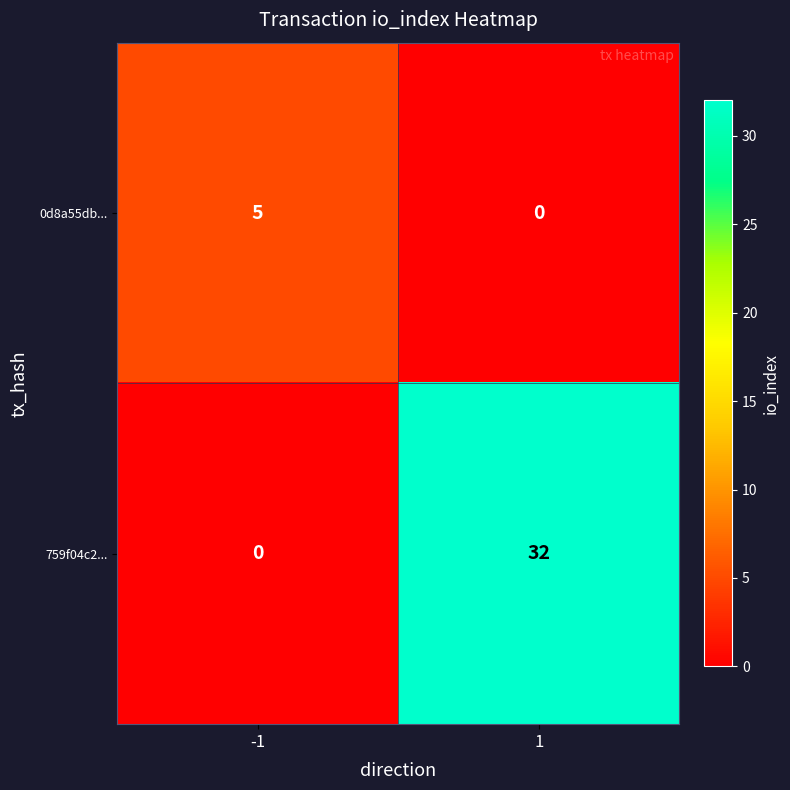

Rank the series by their average value, from lowest to highest.

0d8a55db..., 759f04c2...